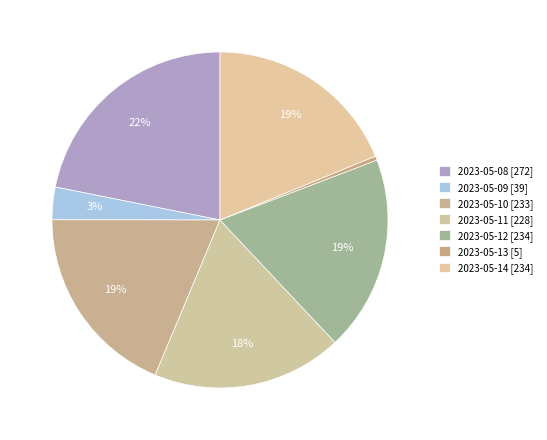

Count the number of slices in the pie.

7